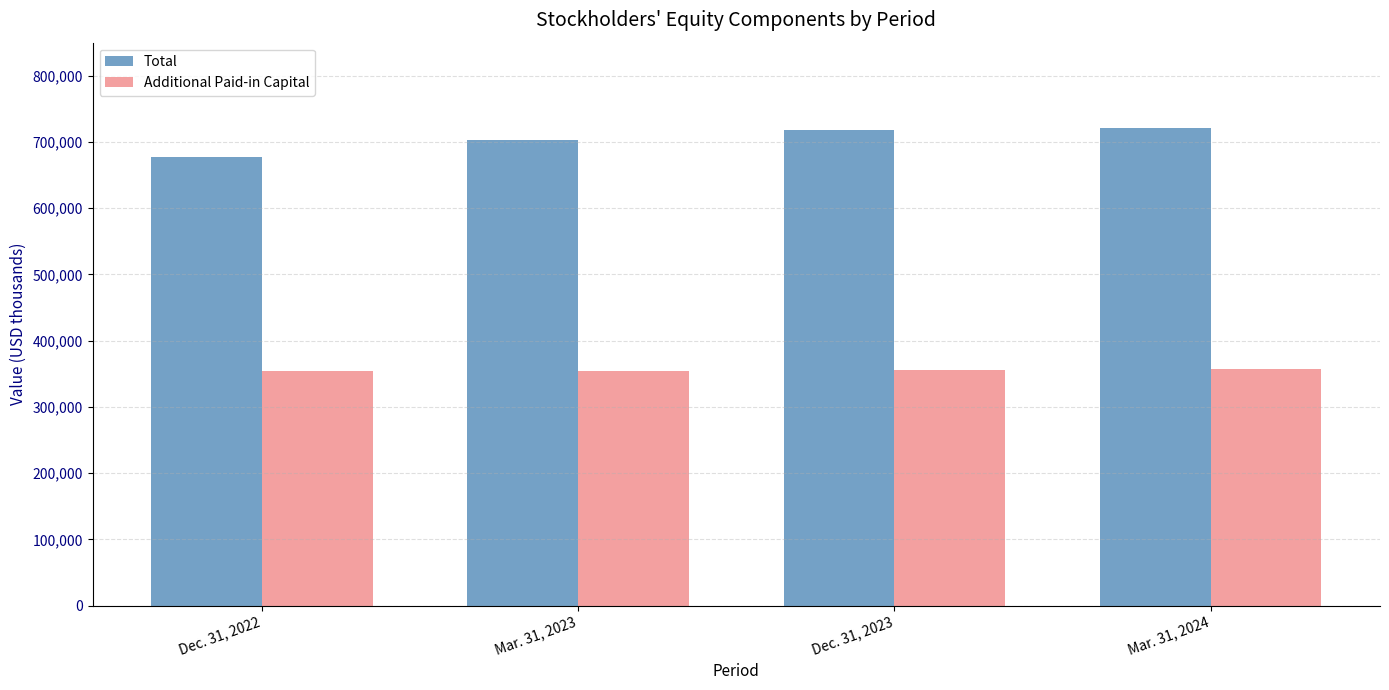

What is the difference between the Additional Paid-in Capital values at Dec. 31, 2022 and Dec. 31, 2023?

2212